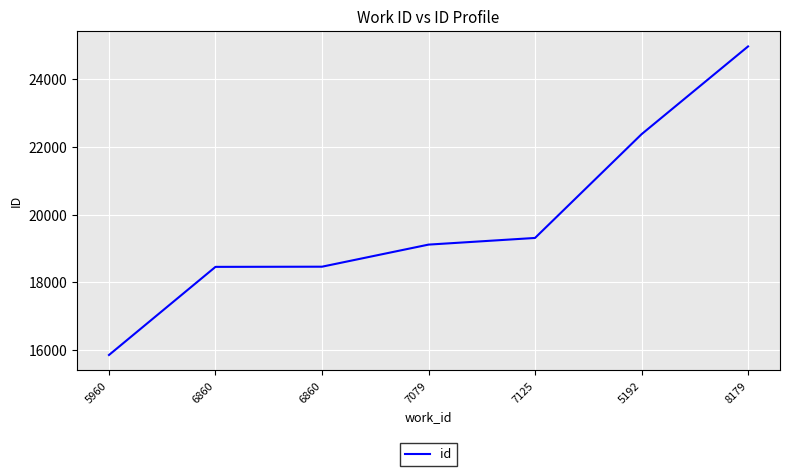

Reading right to left, extract all data points from this chart.

24977	22381	19314	19117	18464	18459	15853